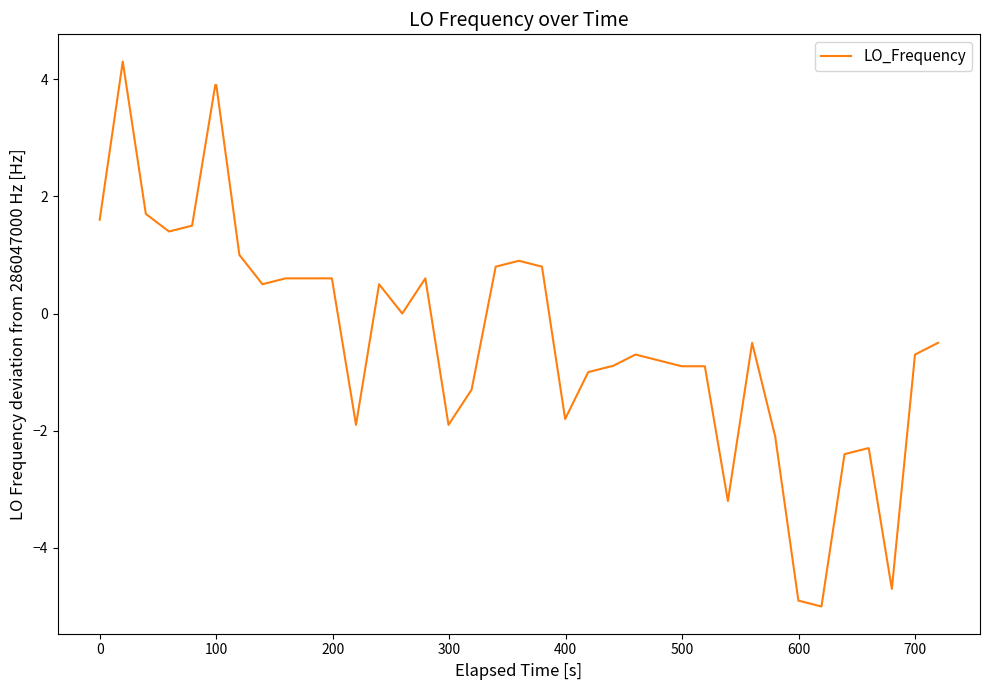

What is the smallest value displayed?

-5.0